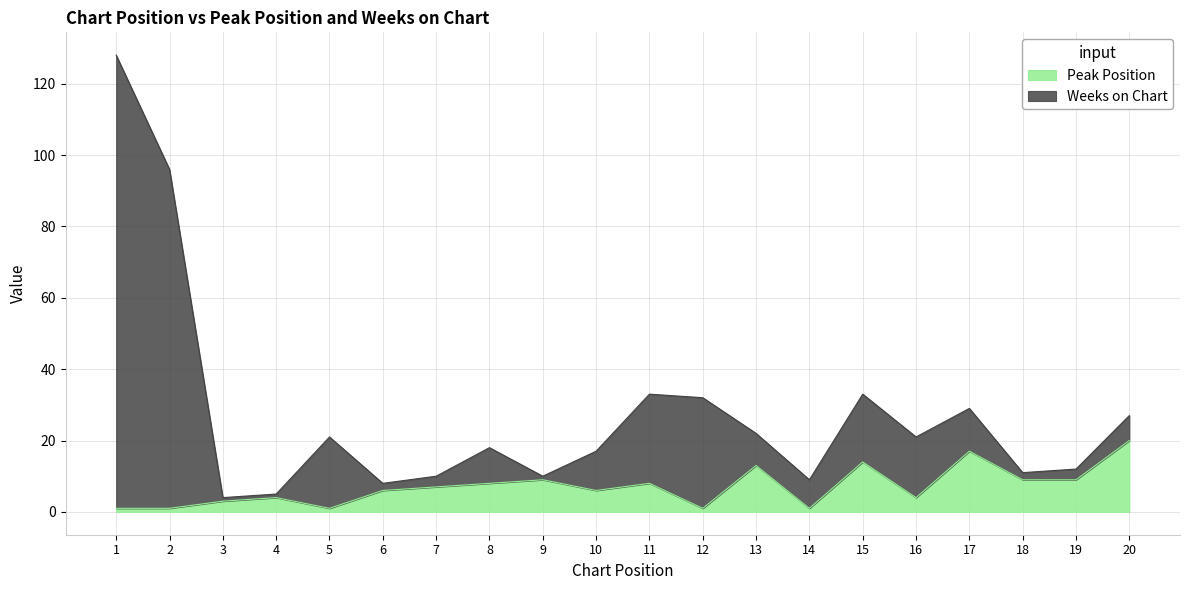

How many lines are shown in the chart?

2